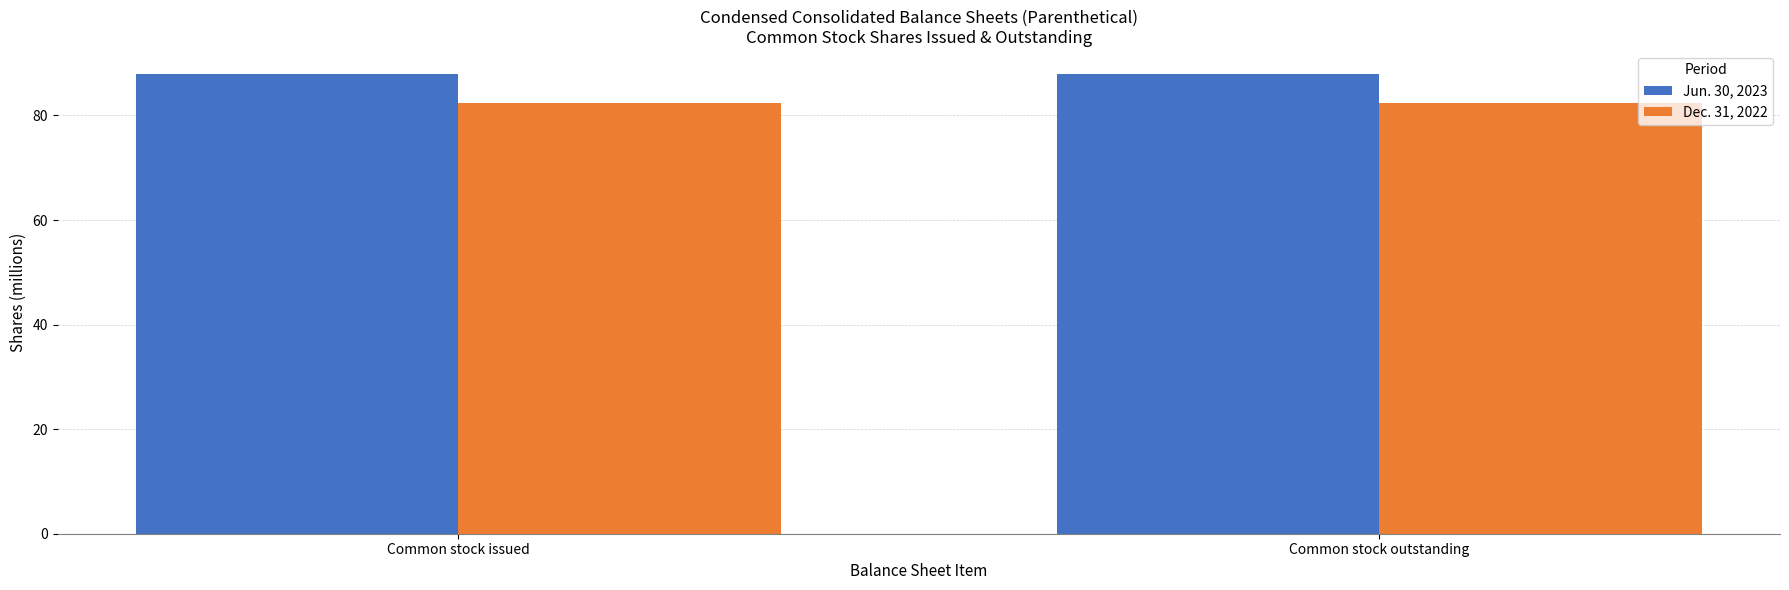

What is the total value across all series at Common stock issued?

170.3